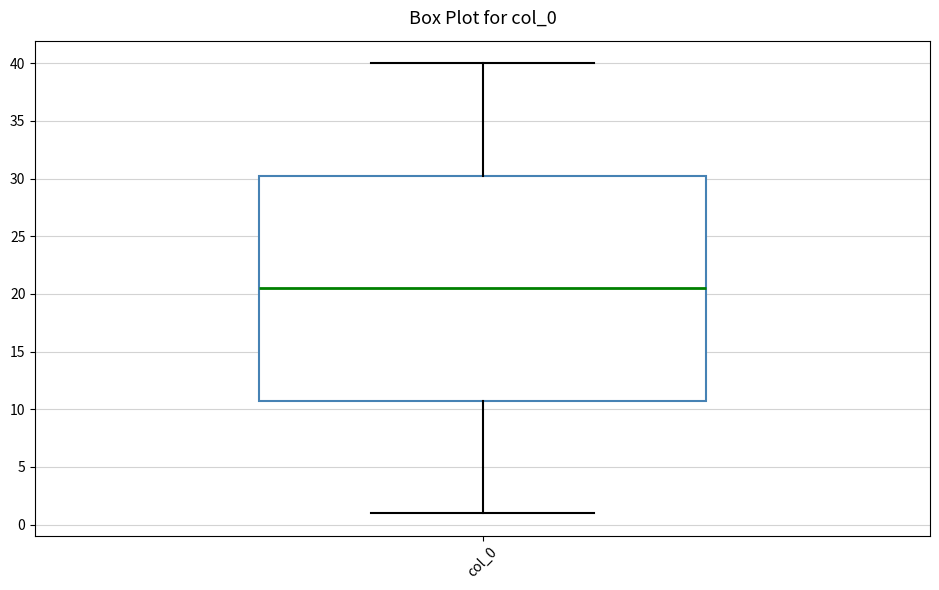

Where is the upper edge of the box for col_0 on the y-axis? The values are not printed on the chart, so give them approximately, as read against the axis.

30.5